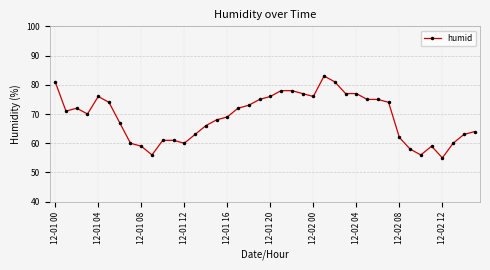

True or false: the data has more than 0 interior local peaks.

True